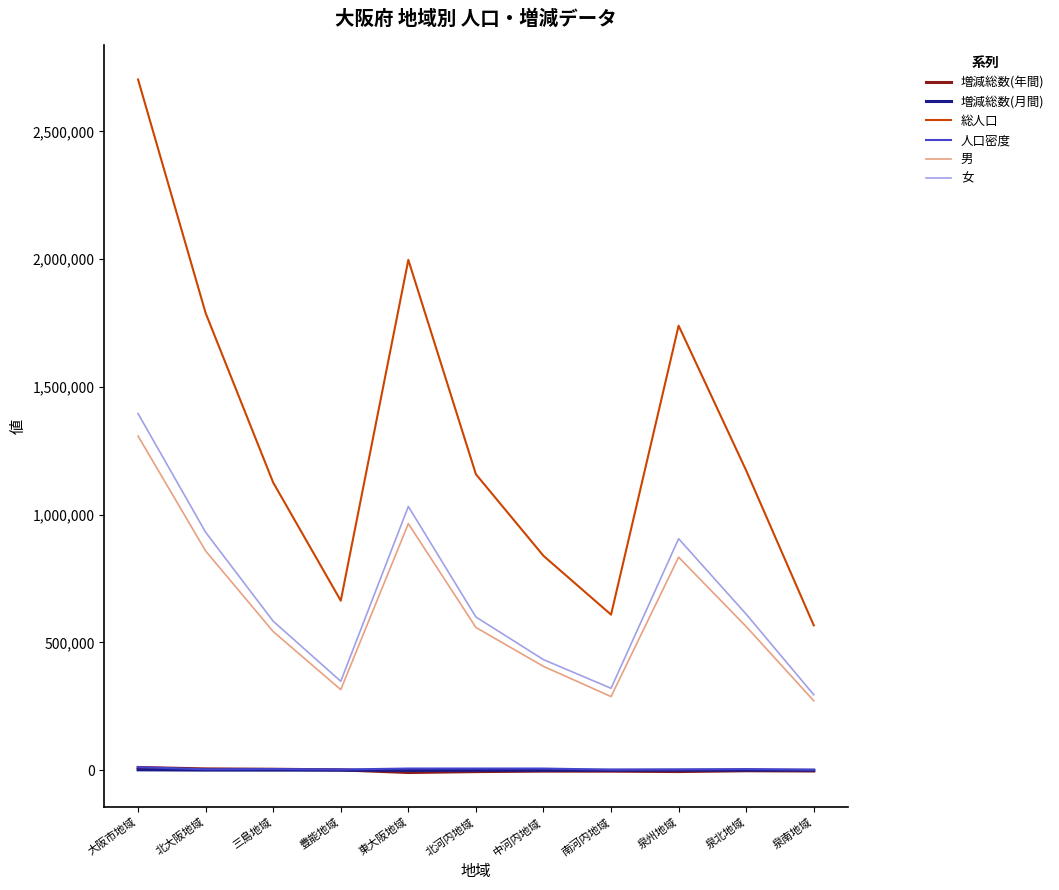

True or false: 男 has a value of 965109 at 東大阪地域.

True